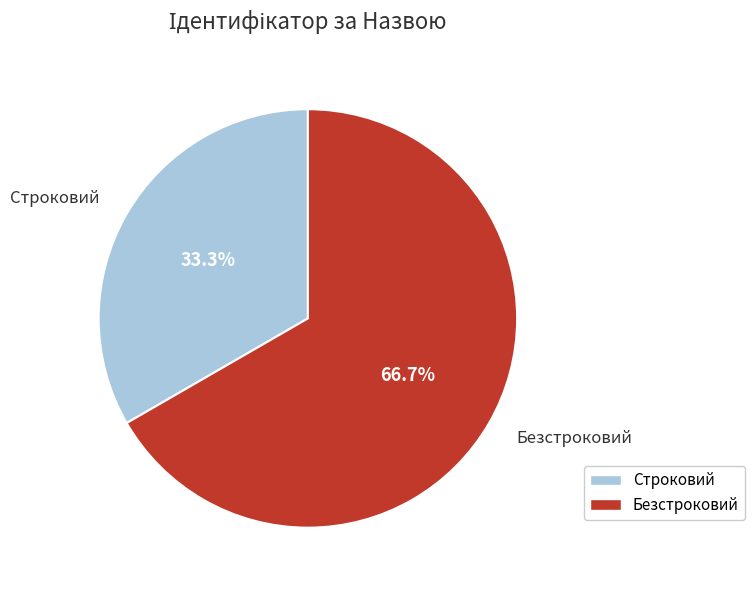

What portion of the pie excludes Безстроковий?

33.3%